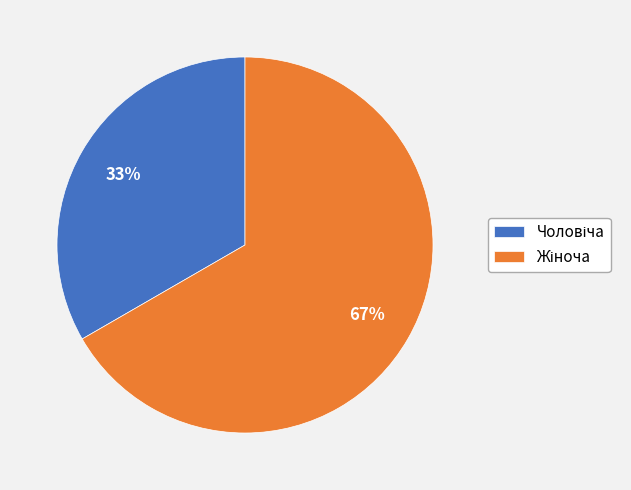

Count the number of slices in the pie.

2